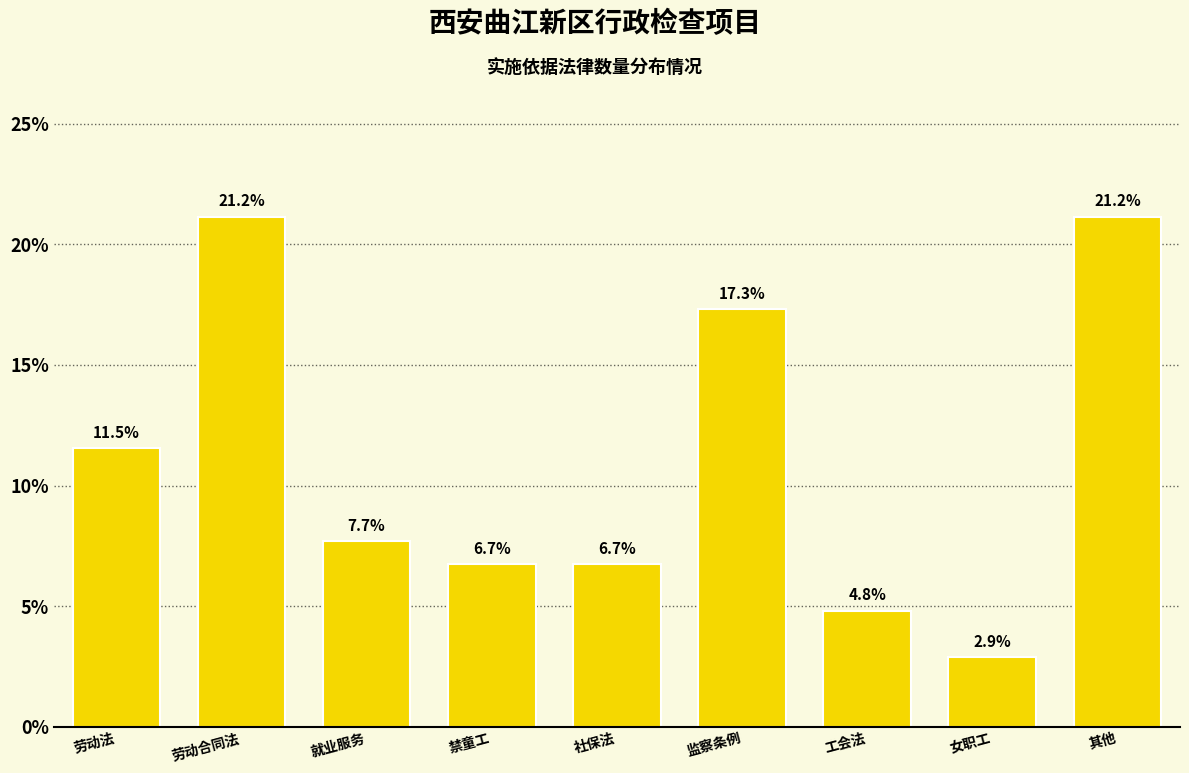

Reading right to left, what are all the values shown in this chart?

其他=21.2	女职工=2.9	工会法=4.8	监察条例=17.3	社保法=6.7	禁童工=6.7	就业服务=7.7	劳动合同法=21.2	劳动法=11.5